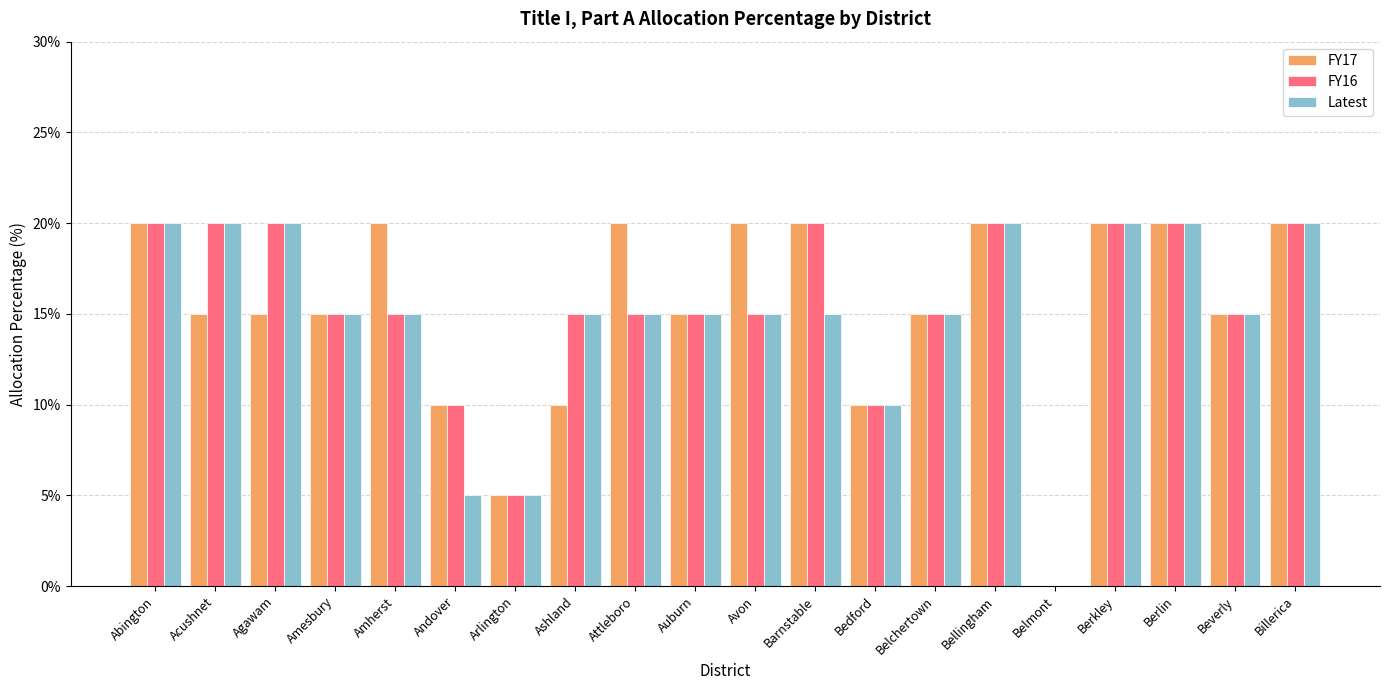

What is the maximum value for Latest?

20